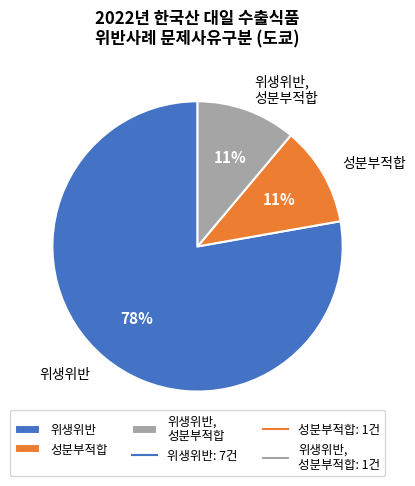

How many slices are in this pie chart?

3